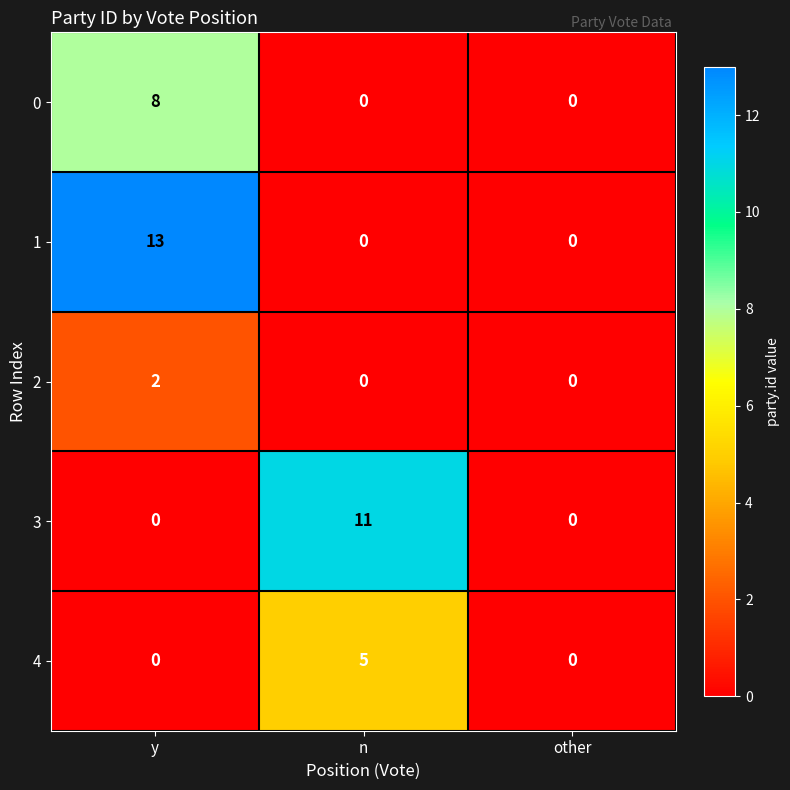

Rank the series by their maximum value, from lowest to highest.

2, 4, 0, 3, 1